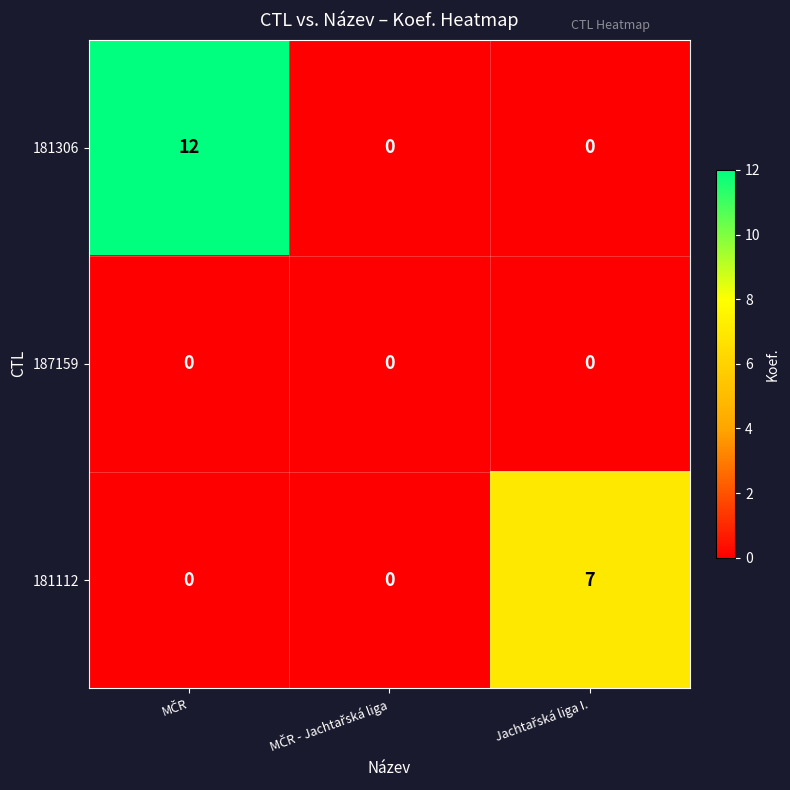

Rank the series by their maximum value, from lowest to highest.

187159, 181112, 181306